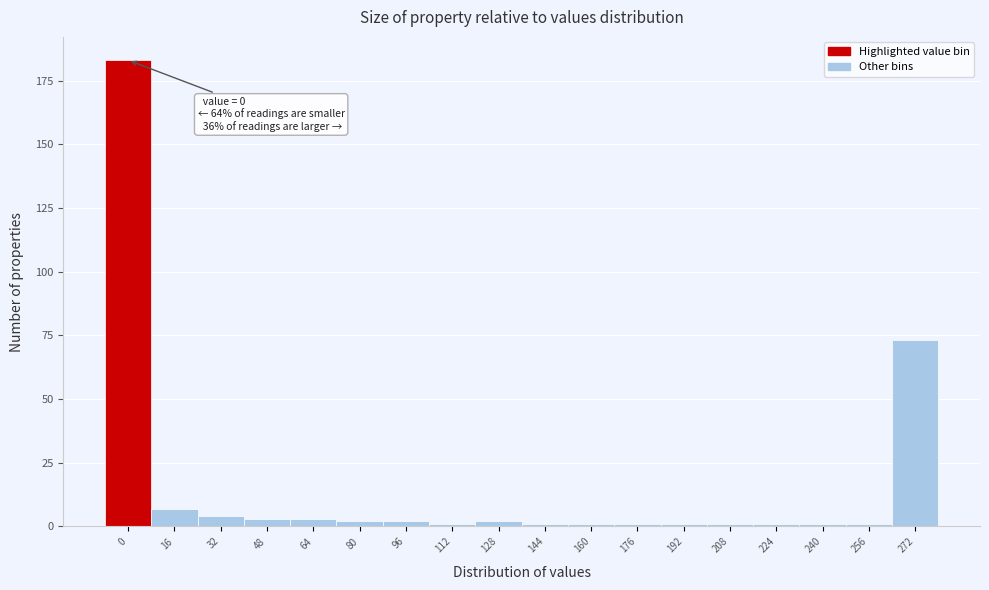

Reading left to right, extract all data points from this chart.

183	7	4	3	3	2	2	1	2	1	1	1	1	1	1	1	1	73